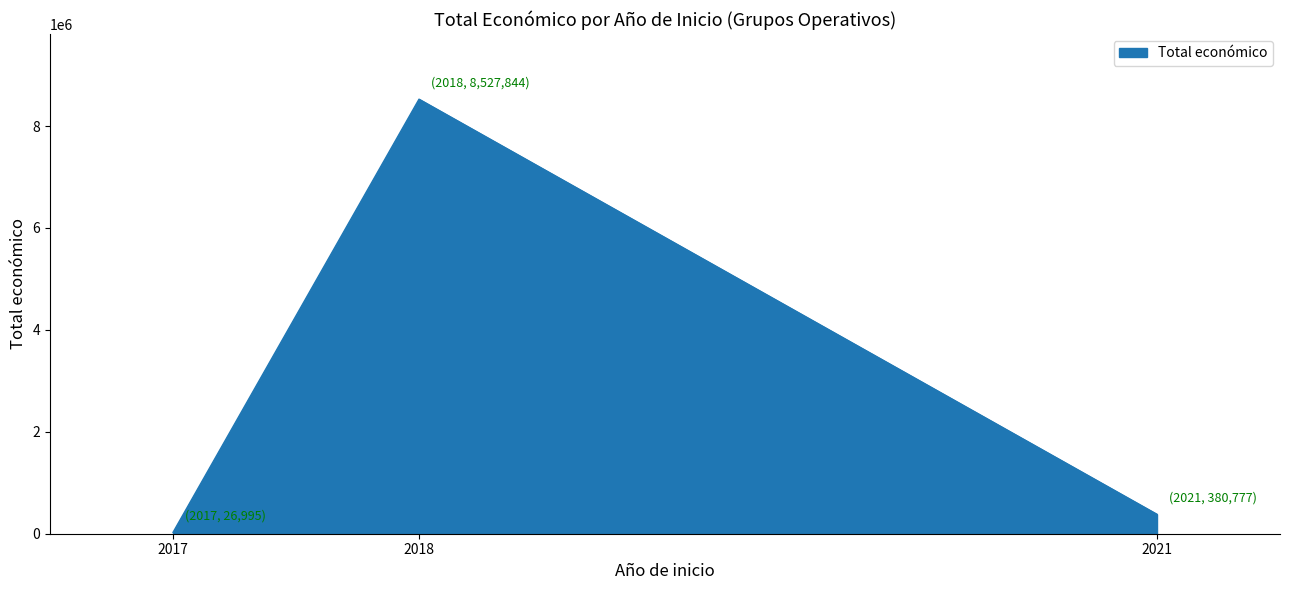

List the labels in order of value, smallest first.

2017, 2021, 2018